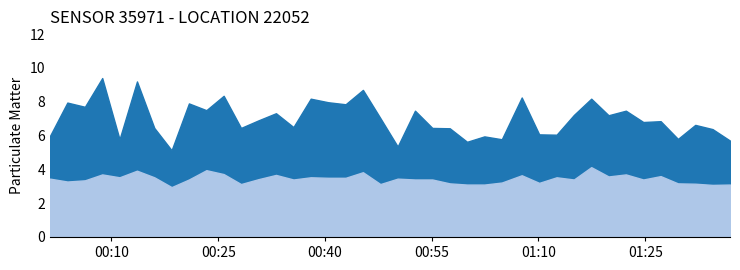

List the series in order of their overall mean, highest first.

P1, P2